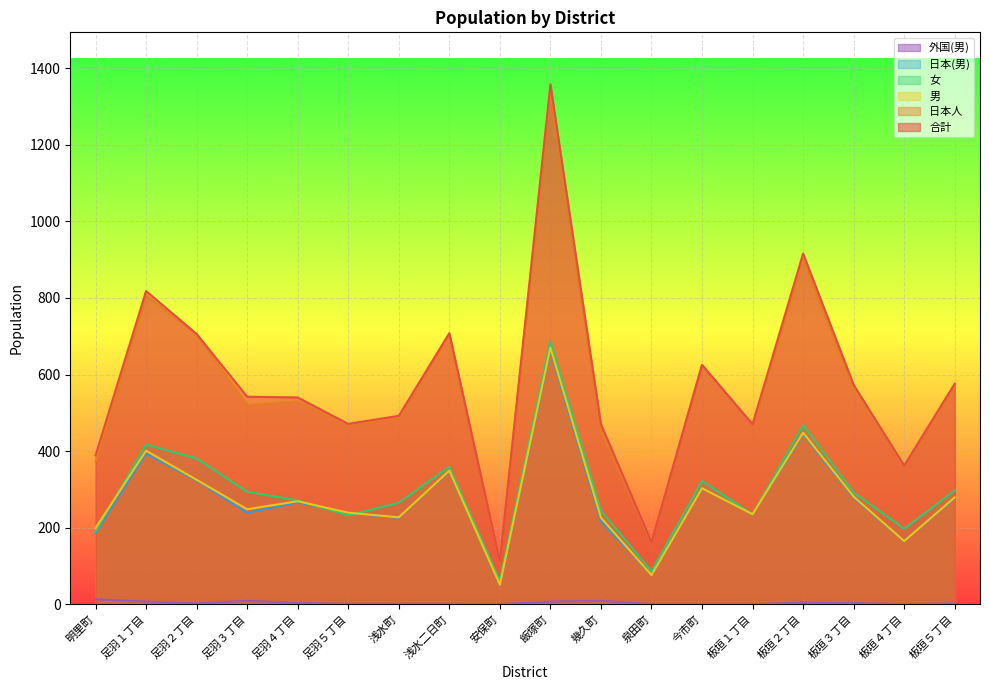

Does the chart display data point markers on the line(s)?

No